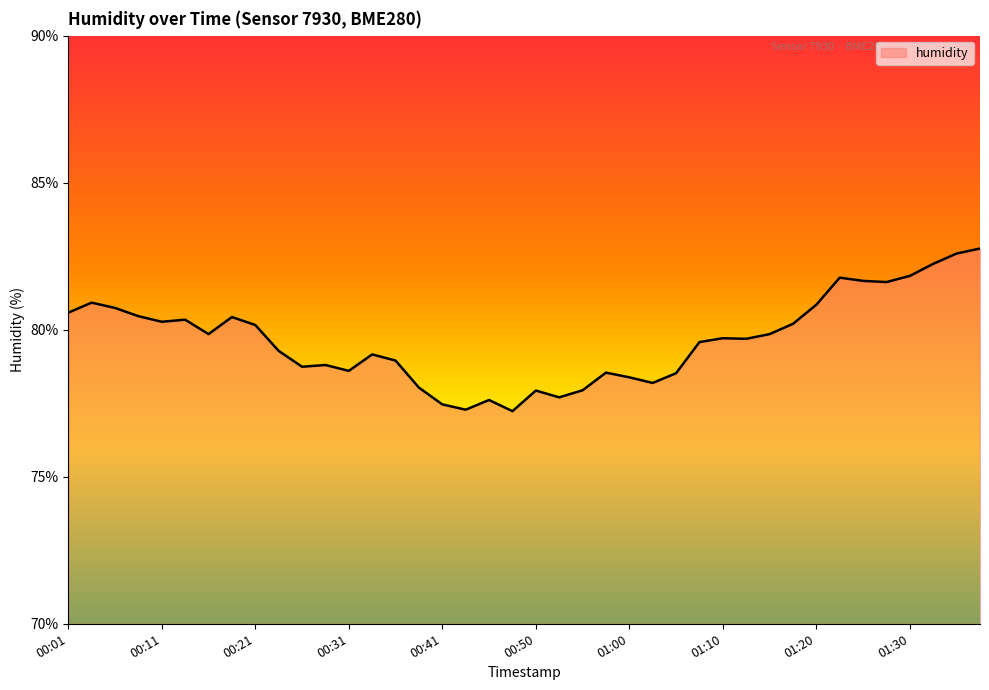

What is the difference between the maximum and minimum values?

5.5